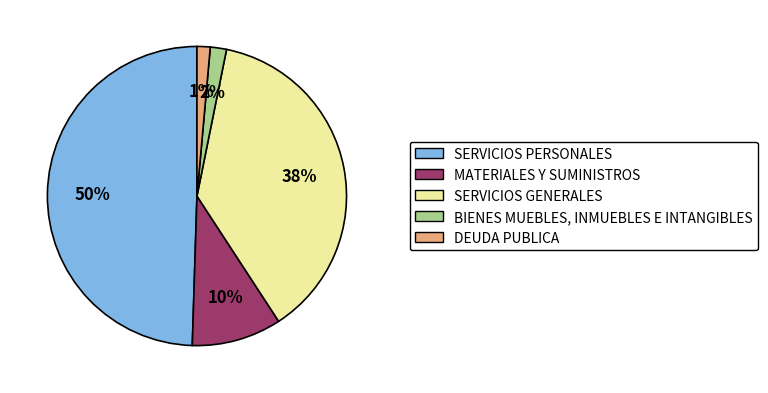

The SERVICIOS GENERALES slice represents 38% of the pie. True or false?

True